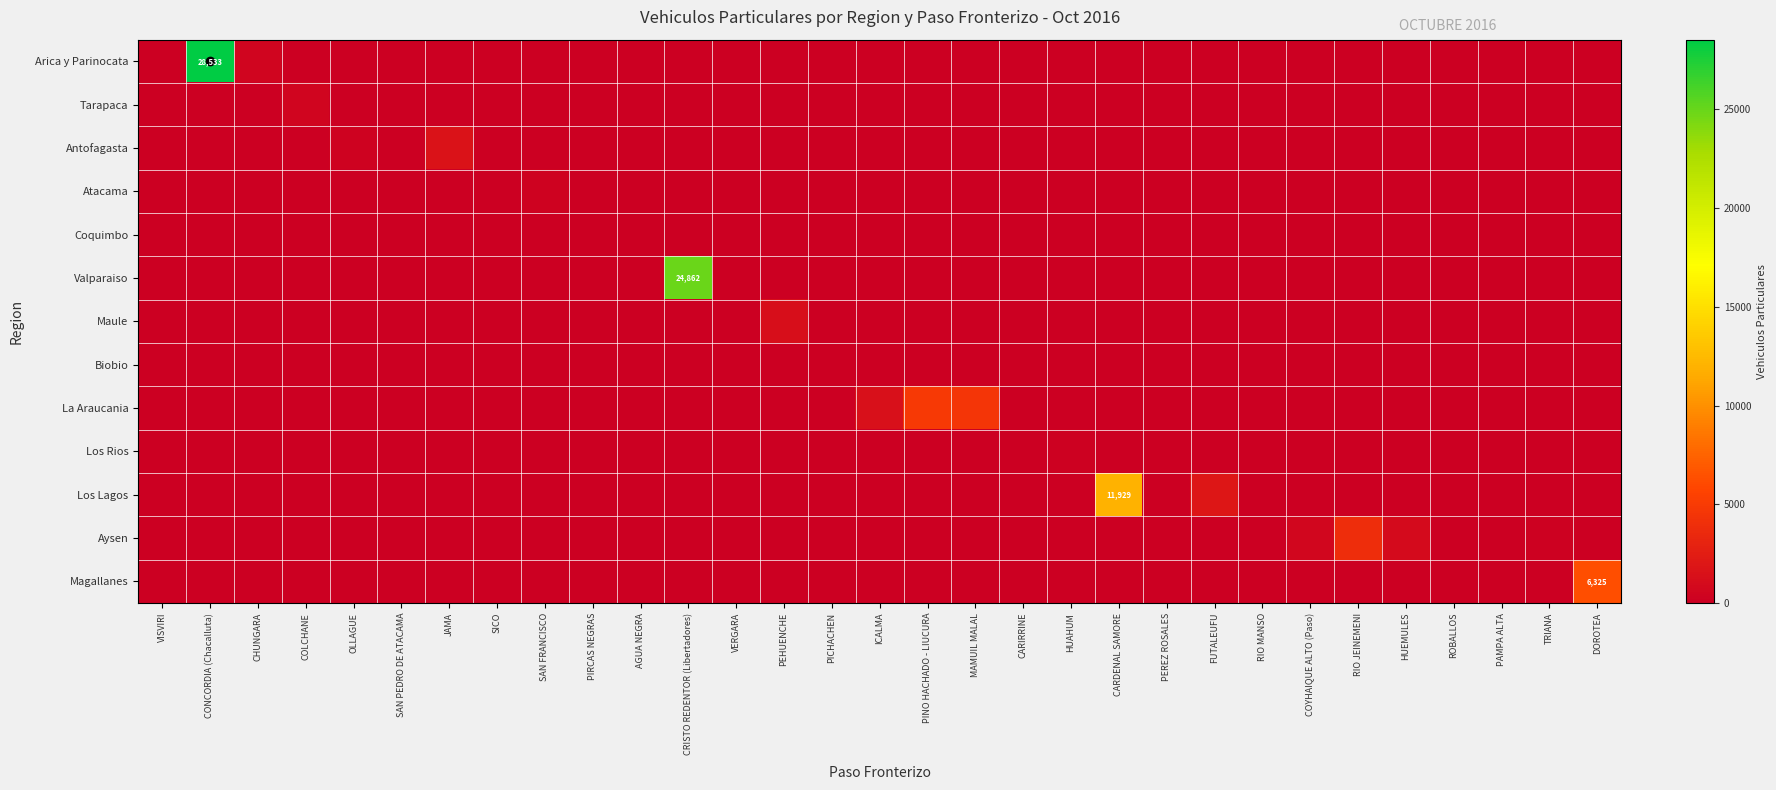

Is the value of Antofagasta at PAMPA ALTA greater than the value of Maule at PAMPA ALTA?

No